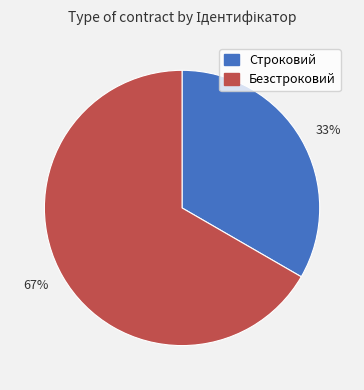

Is there a majority slice in this chart?

Yes